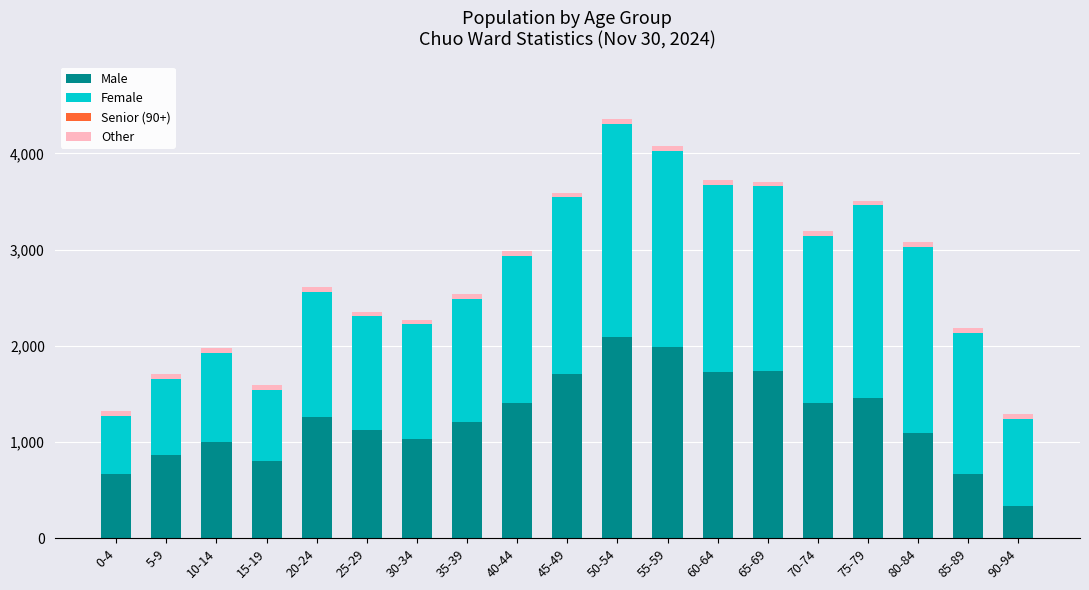

Does the chart contain any negative values?

No